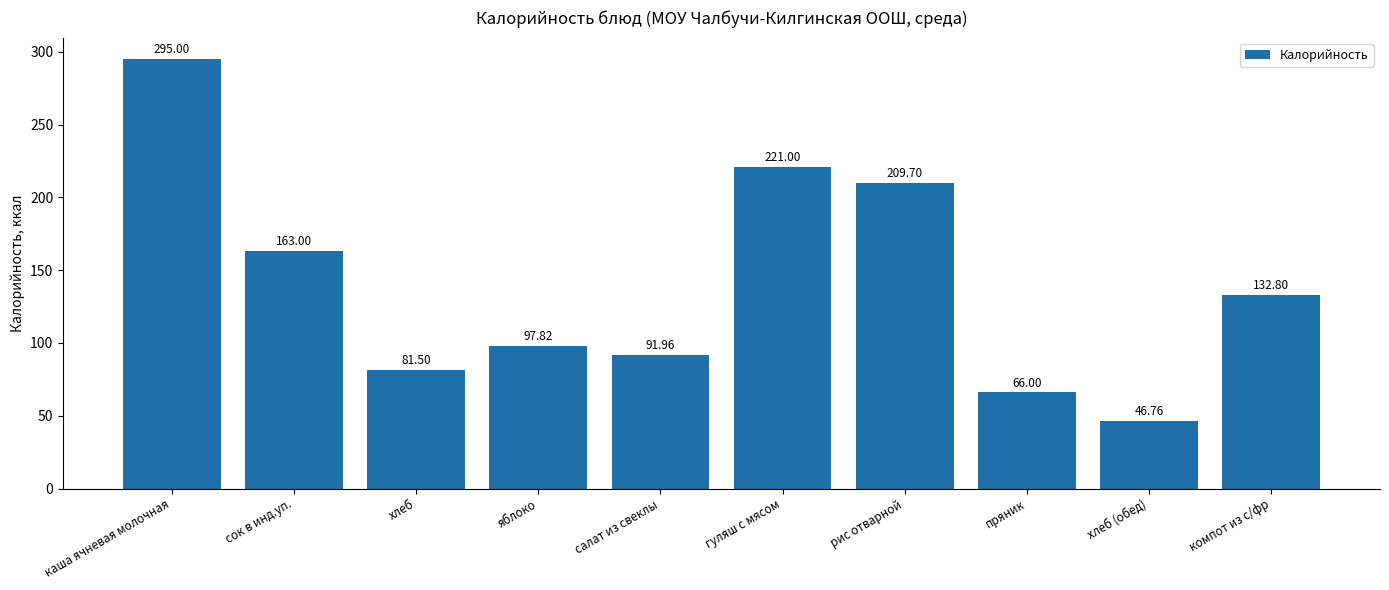

Reading left to right, list all the values displayed in this chart.

каша ячневая молочная=295.0	сок в инд.уп.=163.0	хлеб=81.5	яблоко=97.8	салат из свеклы=92.0	гуляш с мясом=221.0	рис отварной=209.7	пряник=66.0	хлеб (обед)=46.8	компот из с/фр=132.8